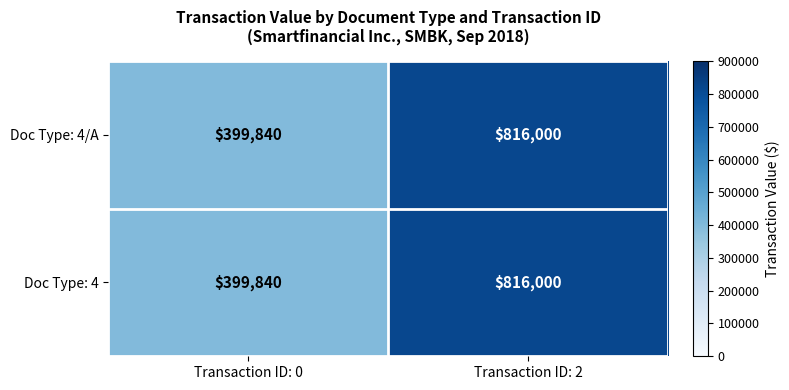

What is the difference between the maximum and minimum values in the Doc Type: 4 series?

416160